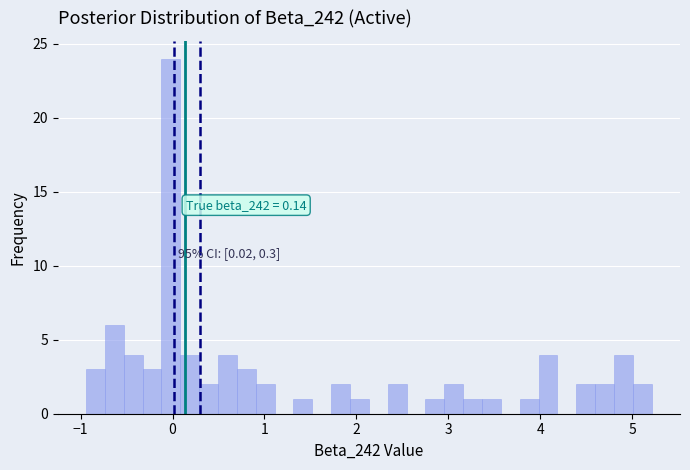

Read against the x-axis, roughly where is the centre of the tallest bar?

0.0